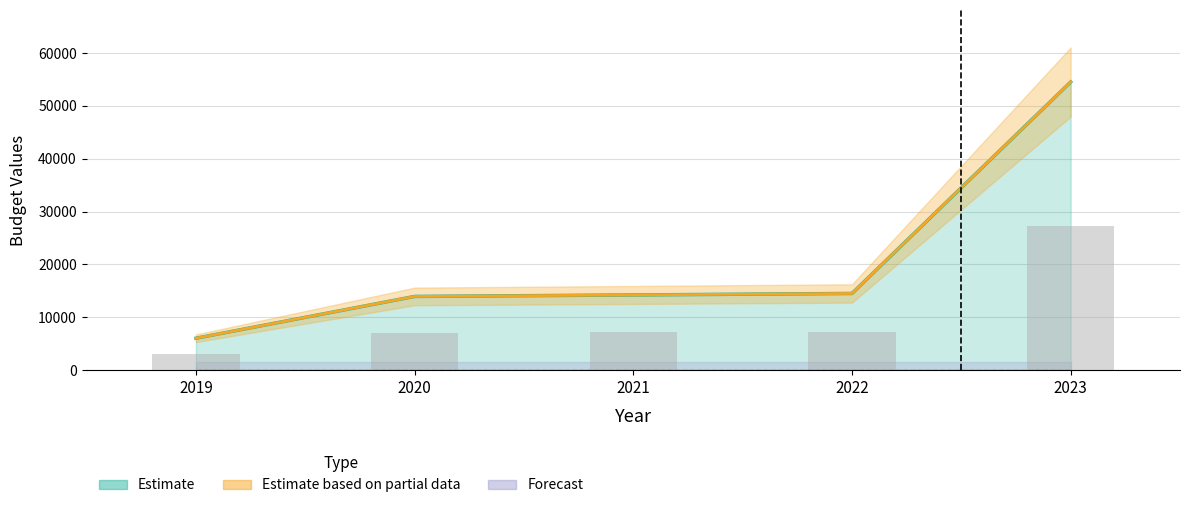

Is it true that VEK equals 14205 at 2021?

True